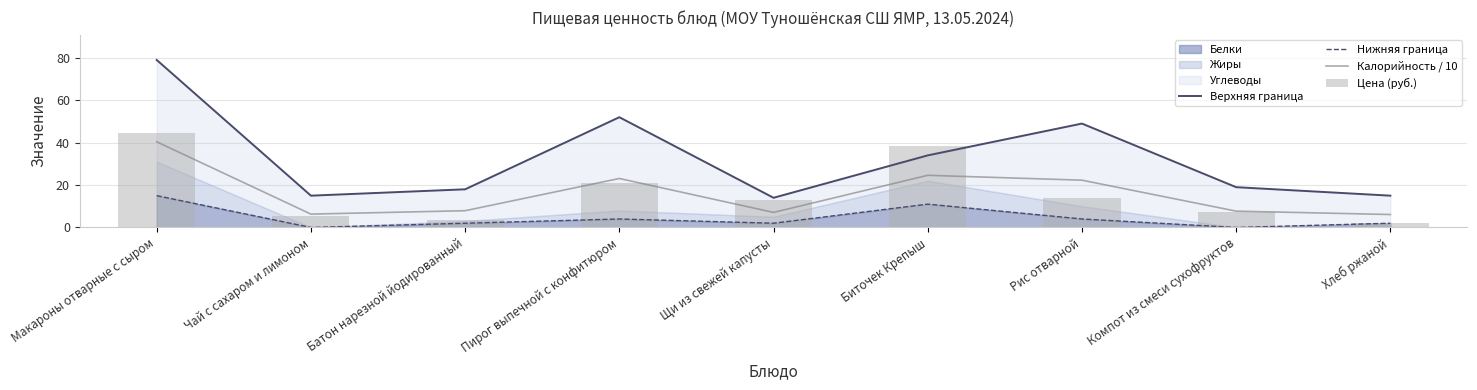

What is the difference between the Цена (руб.) values at Компот из смеси сухофруктов and Пирог выпечной с конфитюром?

14.0